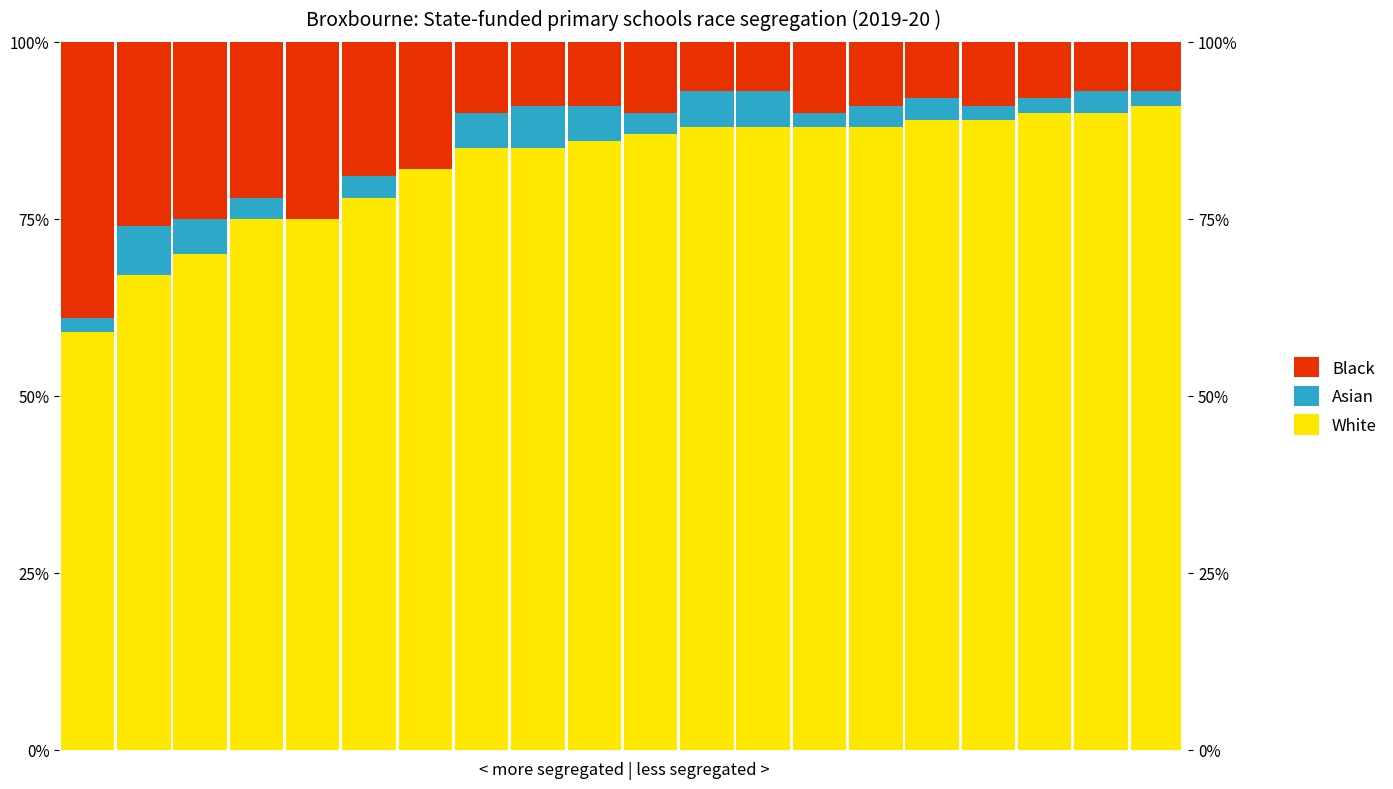

Rank the categories by White value from lowest to highest.

0, 1, 2, 3, 4, 5, 6, 7, 8, 9, 10, 11, 12, 13, 14, 15, 16, 17, 18, 19